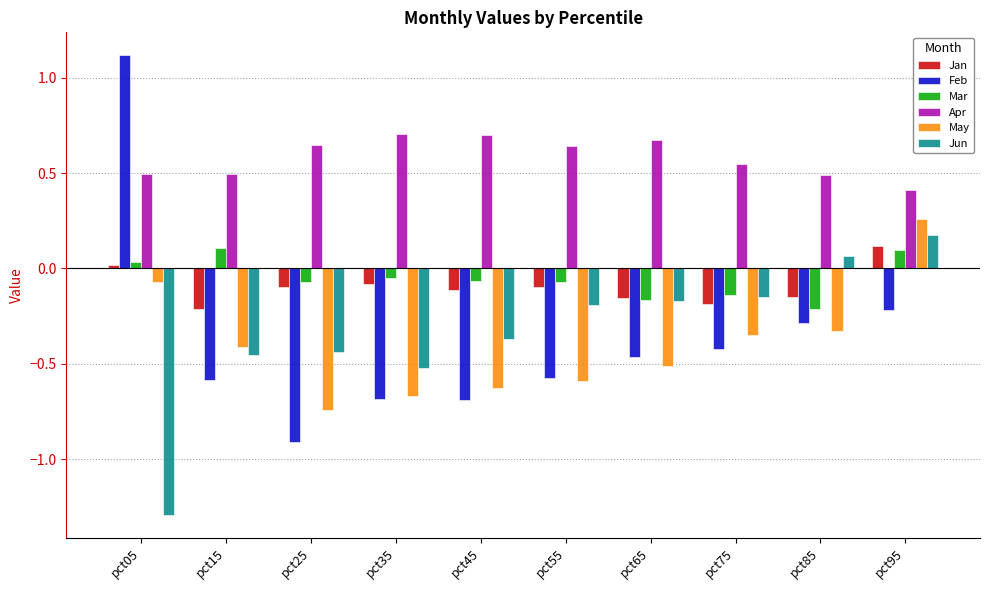

How many bars are there in each group?

6